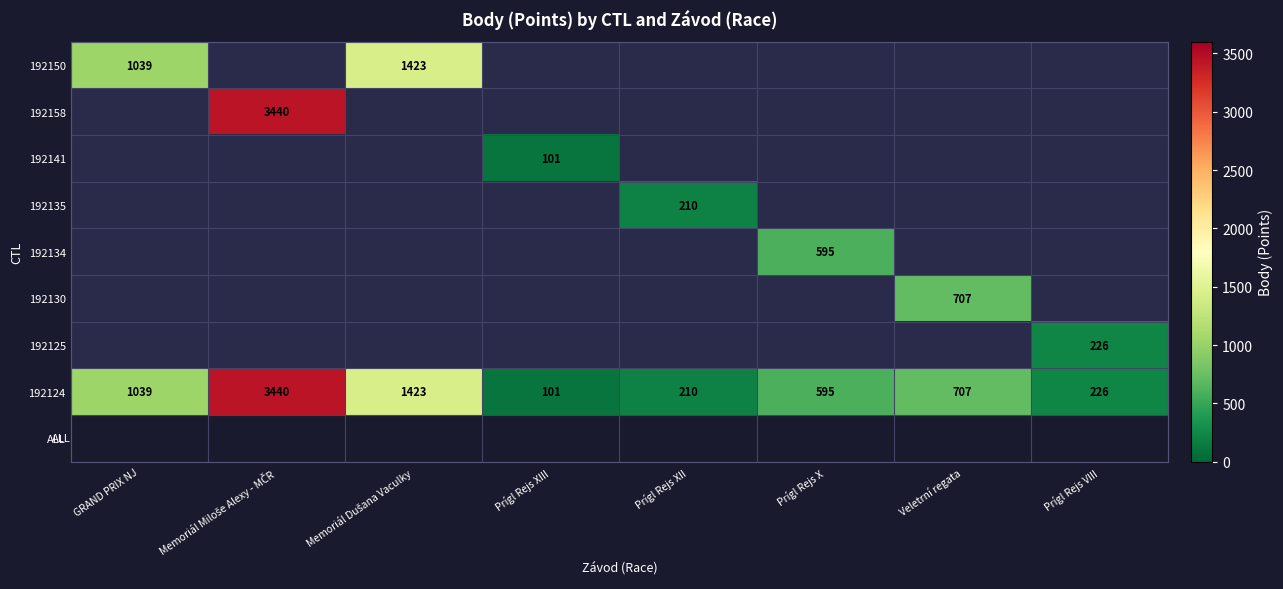

Between Prígl Rejs X and Memoriál Dušana Vaculky, which is larger?

Memoriál Dušana Vaculky